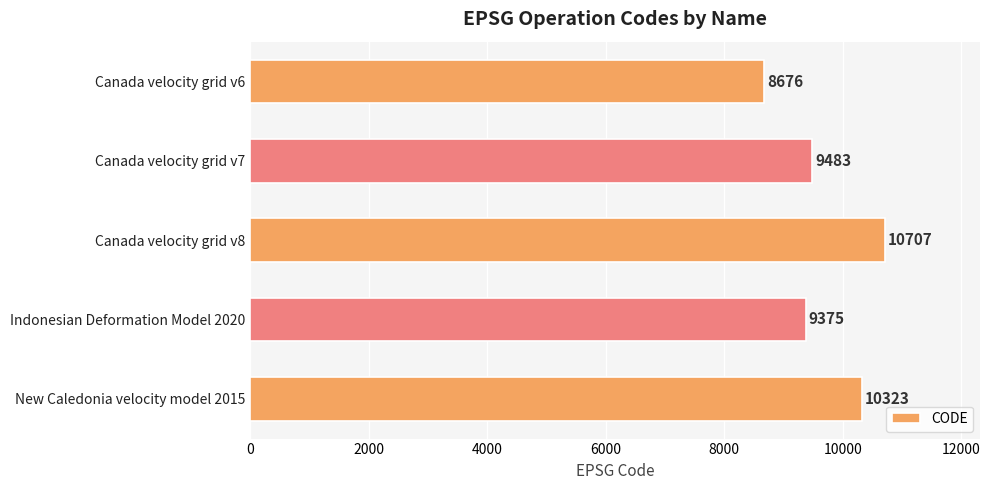

True or false: the data shows 8676 at Canada velocity grid v6.

True